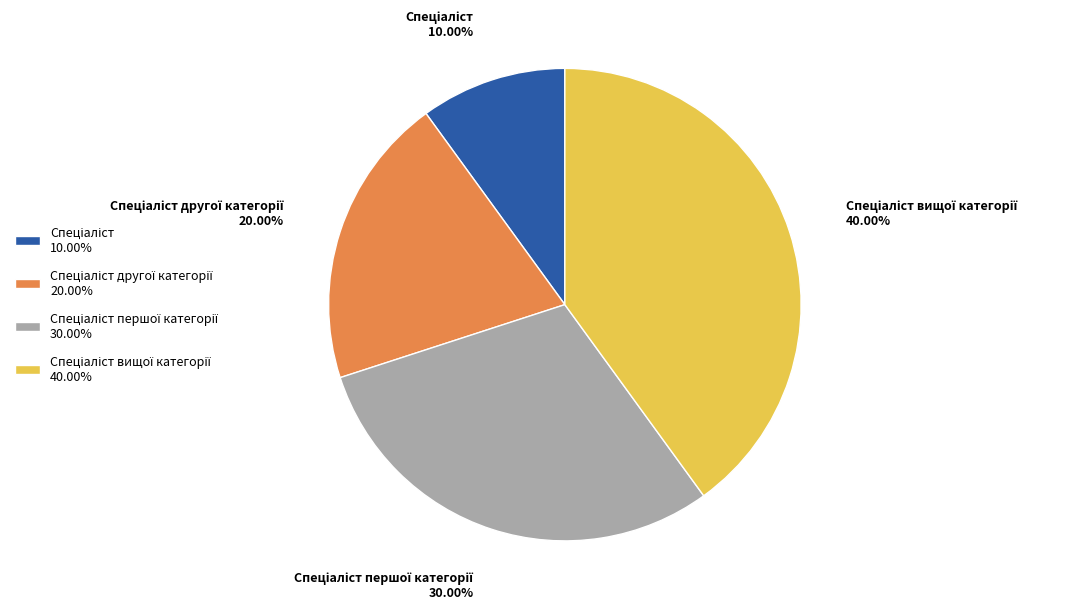

Does any single category account for the majority?

No